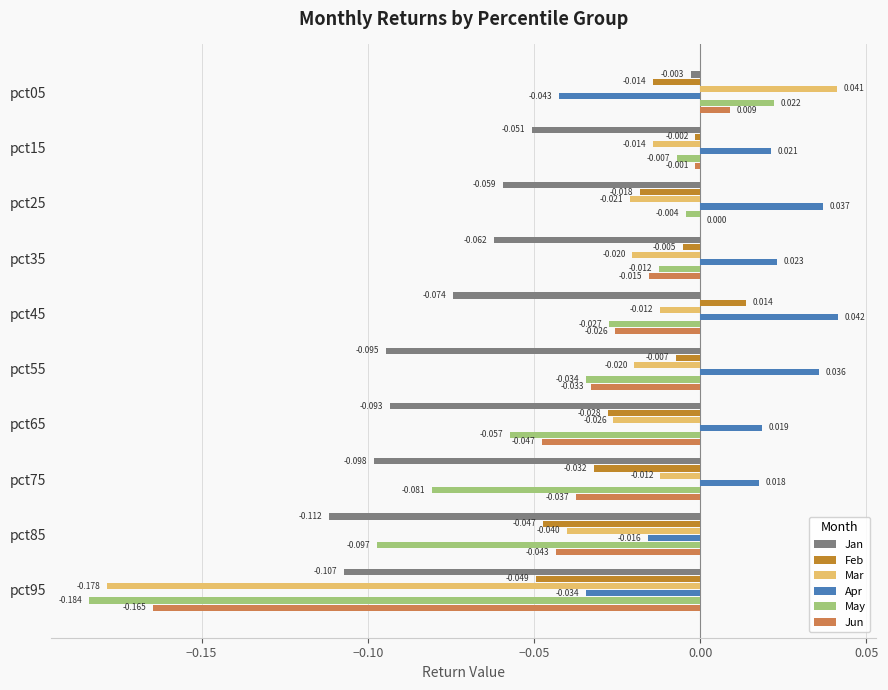

Between pct65 and pct75, which series saw the biggest shift?

May